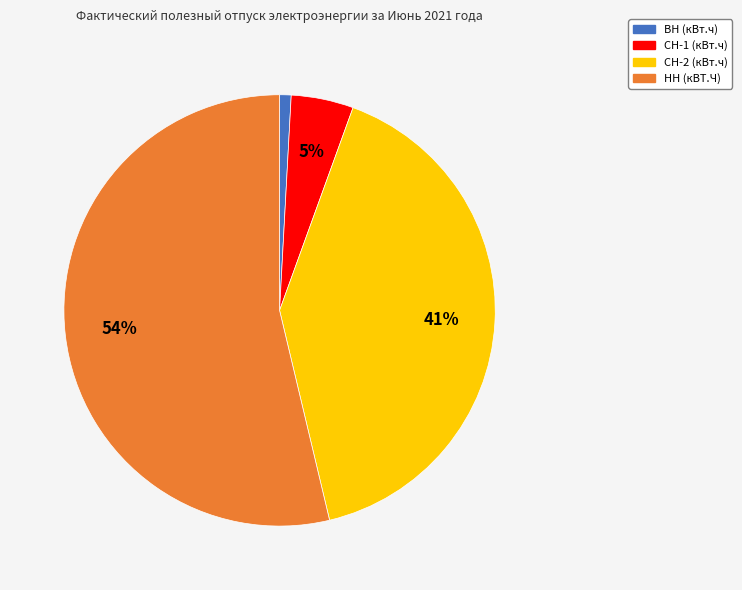

Does any single category account for the majority?

Yes